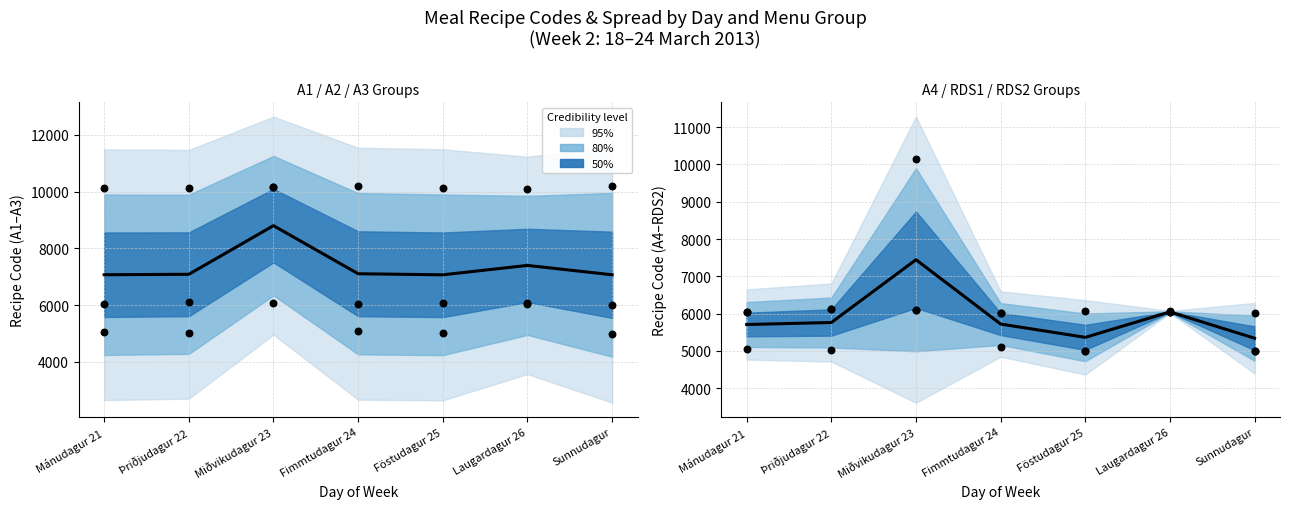

What is the change in value from Þriðjudagur 22 to Sunnudagur?

-422.0